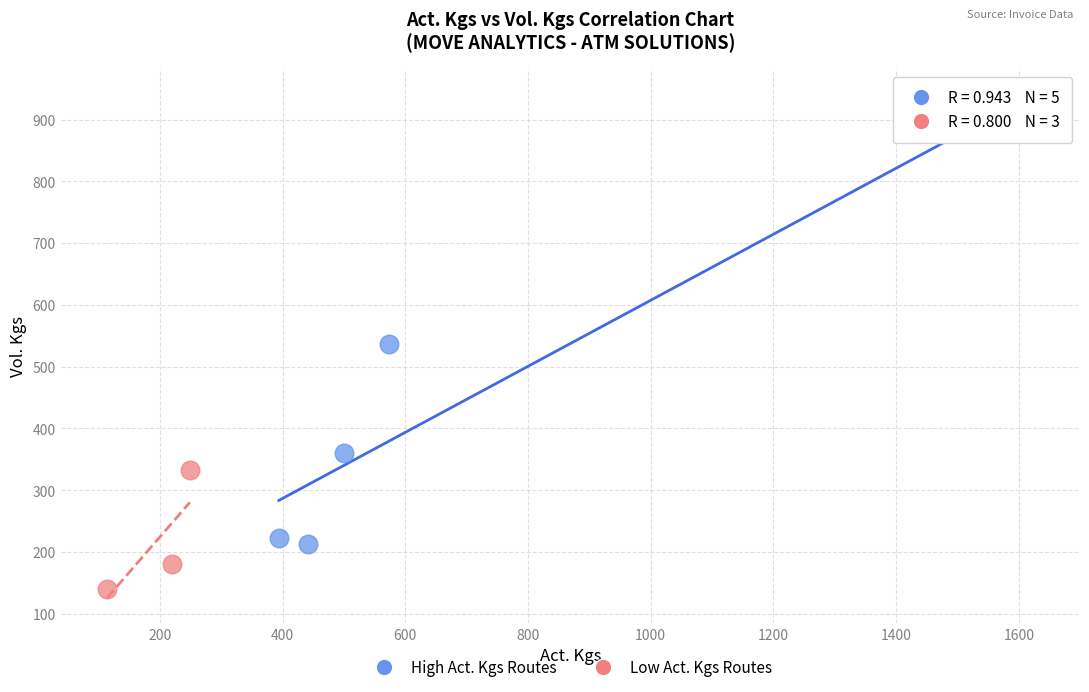

Which series has the largest Y range (max minus min)?

High Act. Kgs Routes